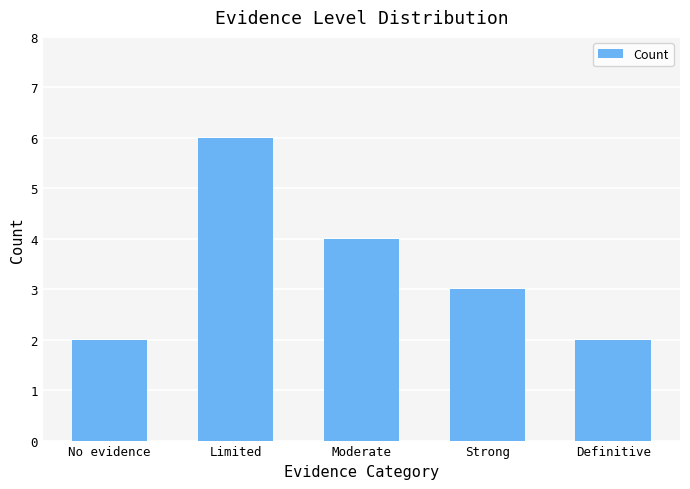

What position from the left is Strong?

4